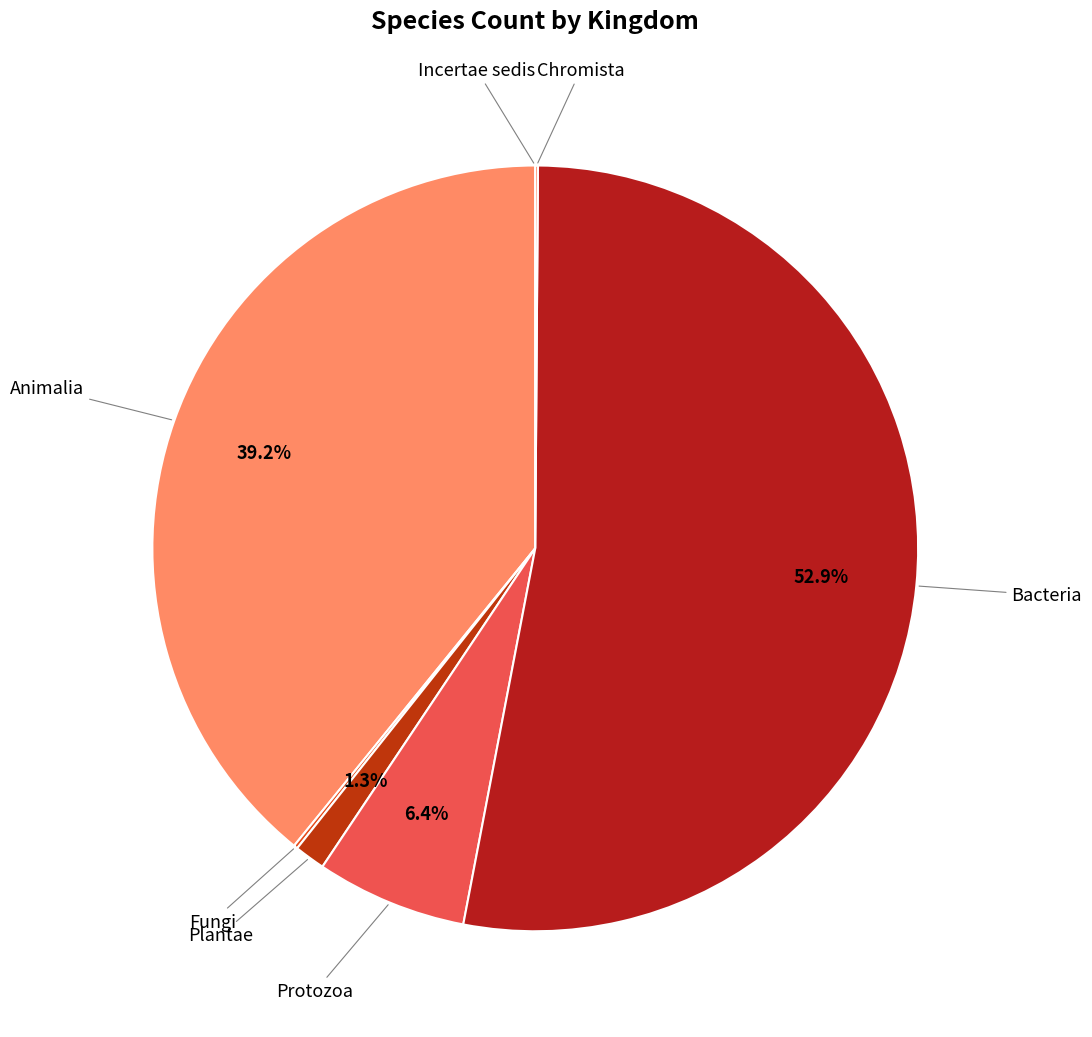

Is there any slice that represents more than half of the pie?

Yes